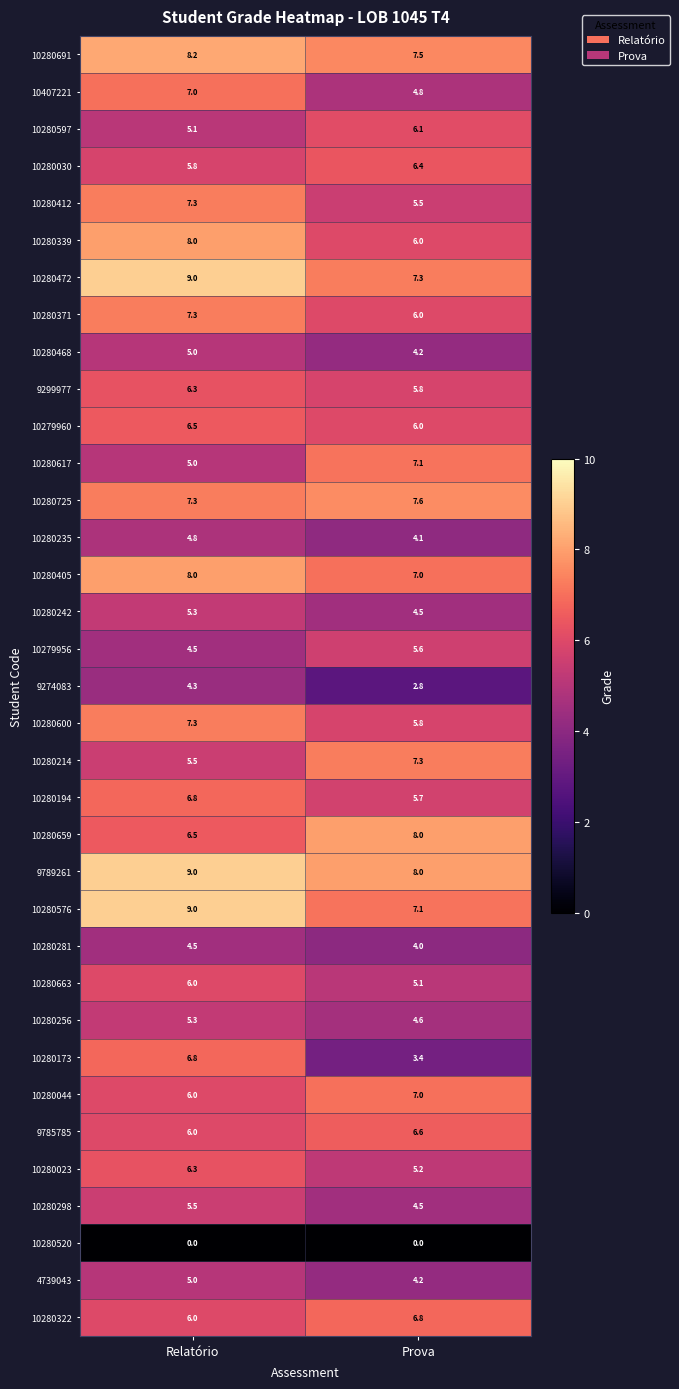

At which label does 10279956 first exceed 5?

Prova